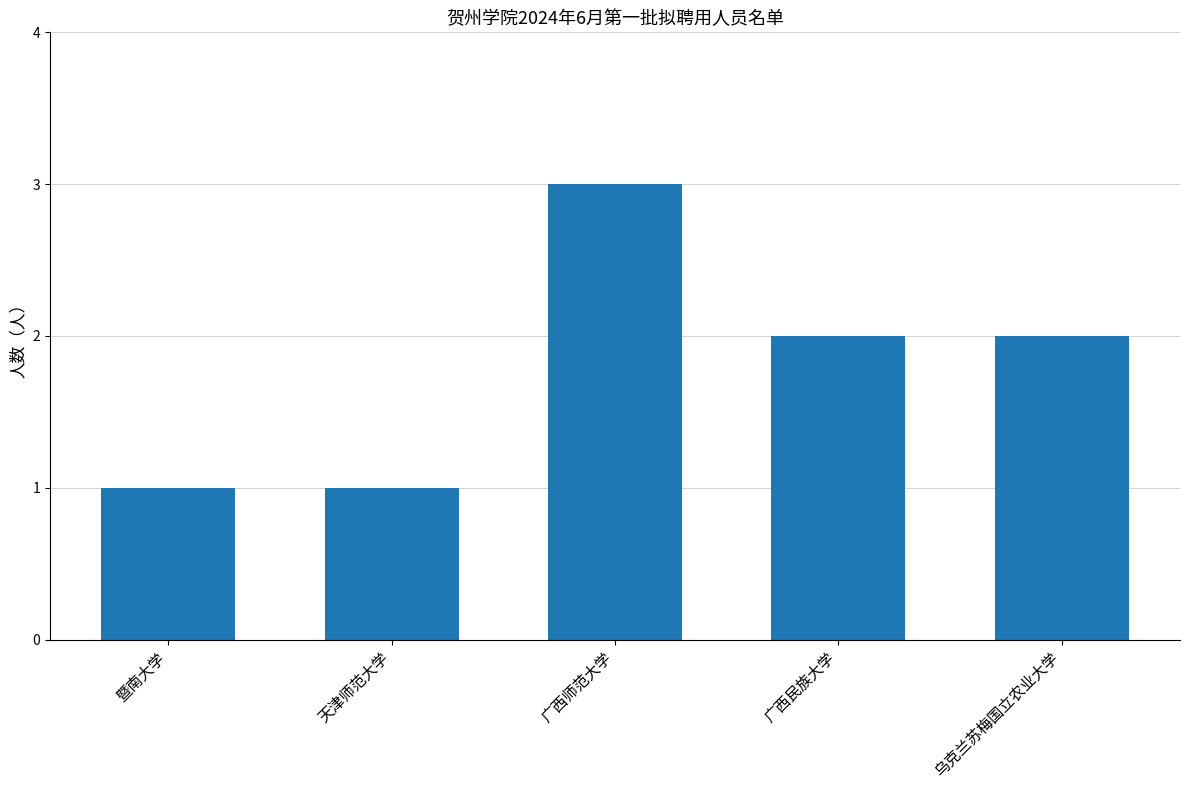

What is the change in value from 暨南大学 to 乌克兰苏梅国立农业大学?

+1